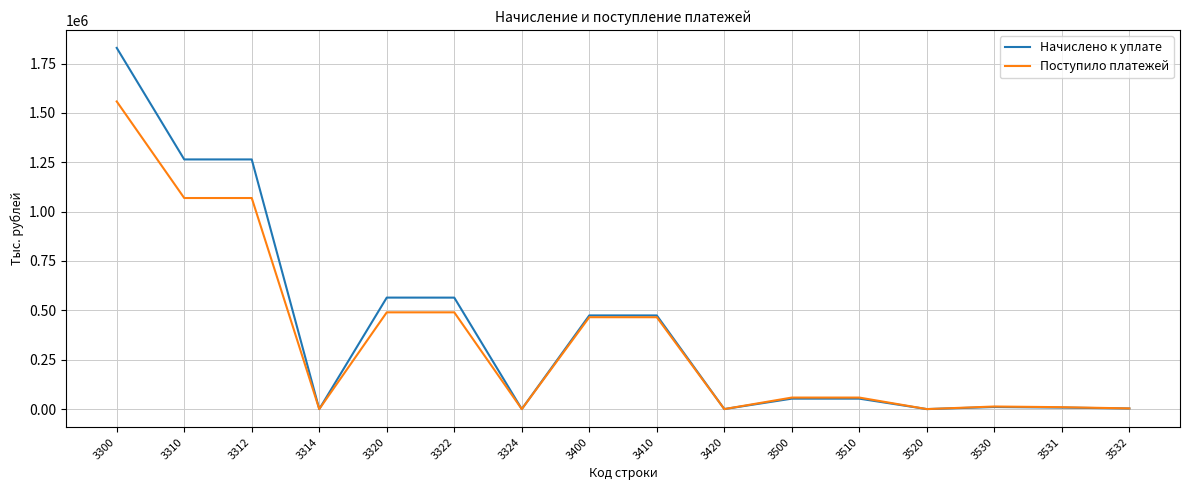

How many lines are shown in the chart?

2